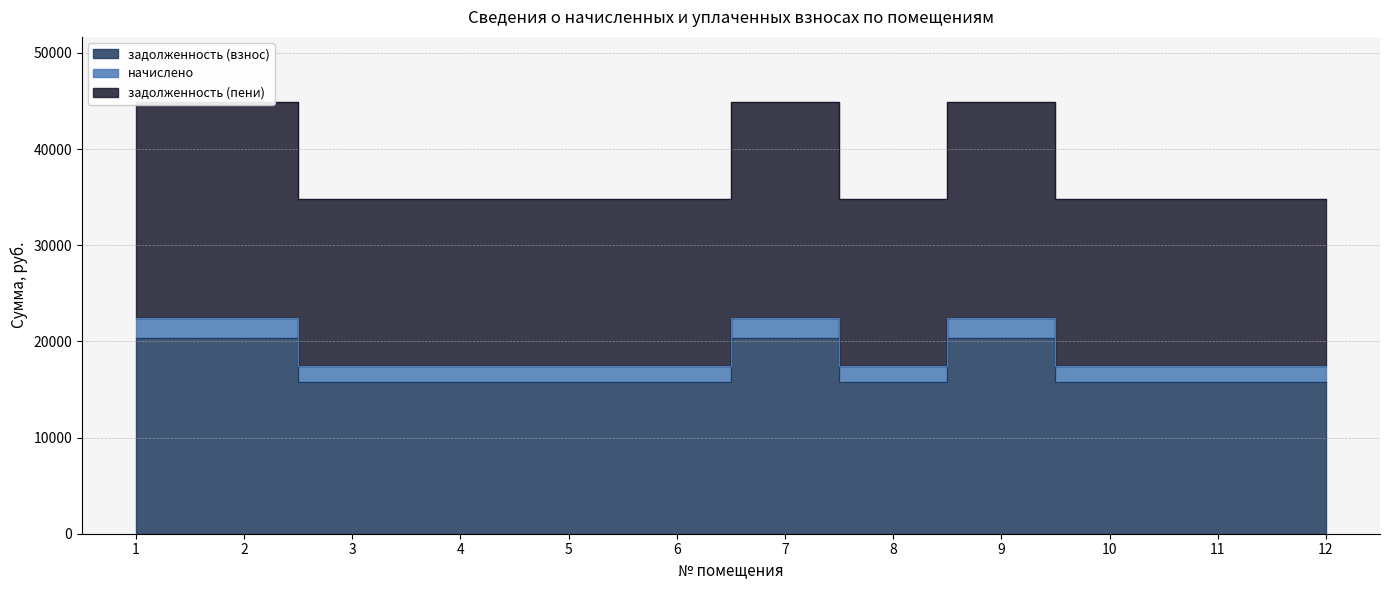

At which category is the sum across all series the highest?

1